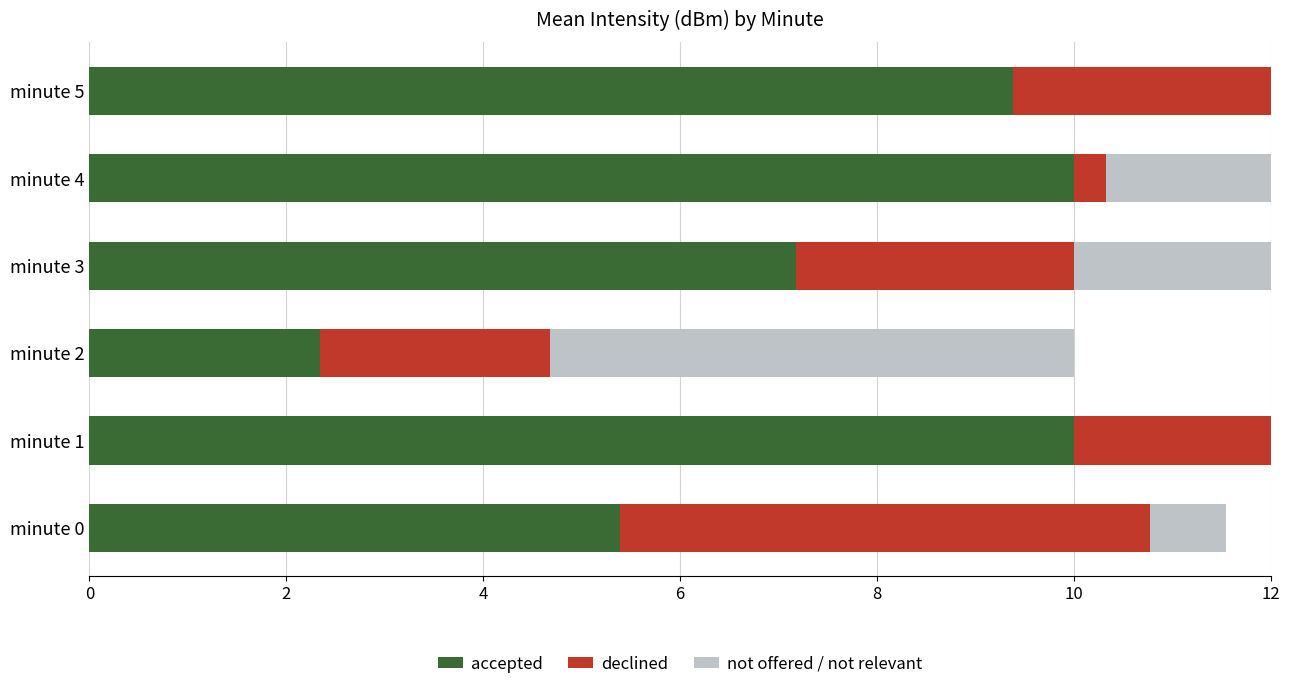

What is the spread (max minus min) of values at minute 4?

10.0